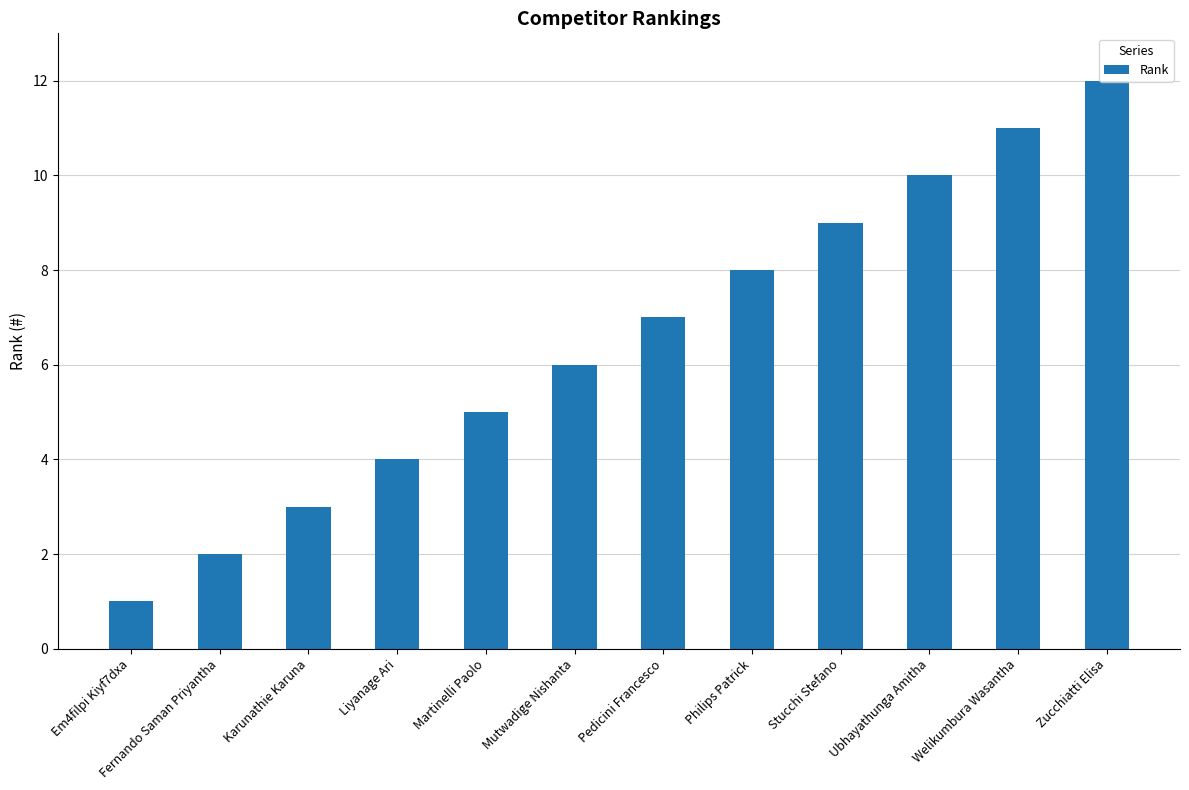

What is the sum of the values at Liyanage Ari and Welikumbura Wasantha?

15